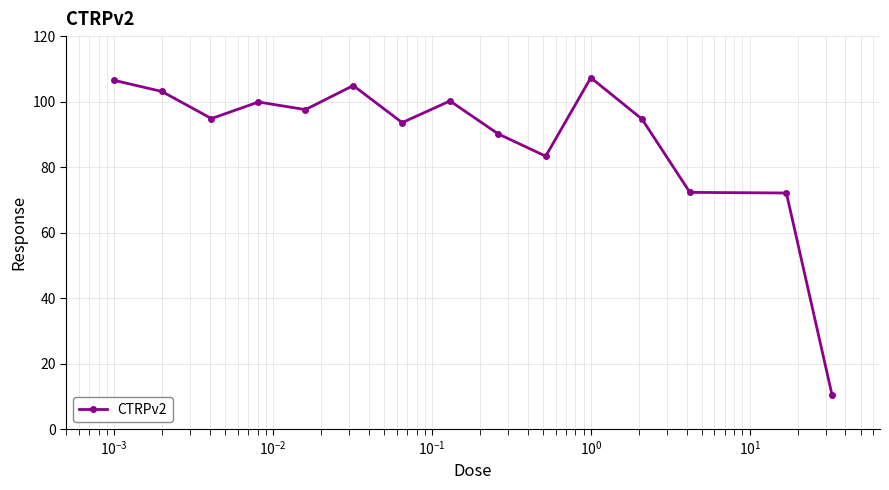

True or false: the data has more than 2 interior local peaks.

True